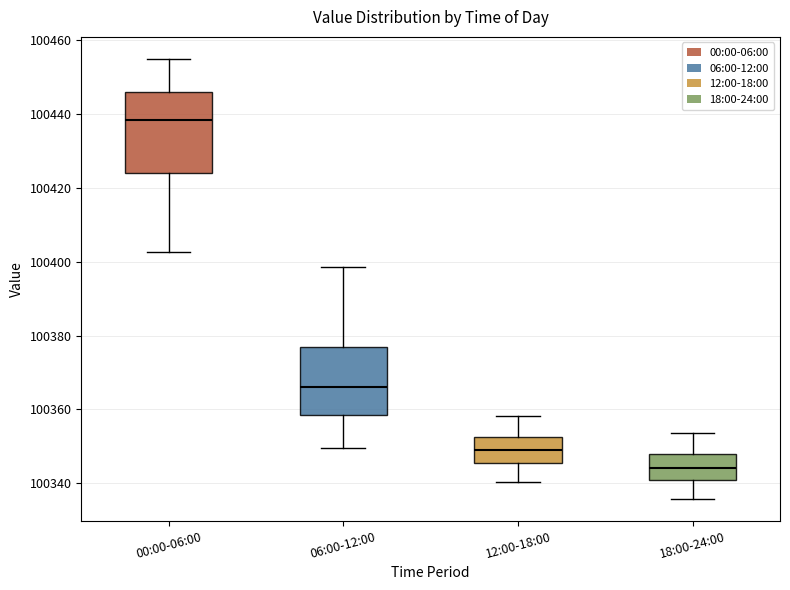

Which box has the highest median line?

00:00-06:00